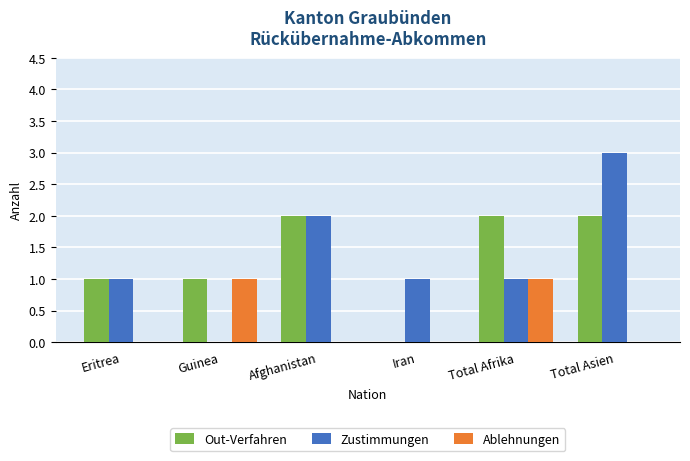

What is the total value across all series at Total Asien?

5